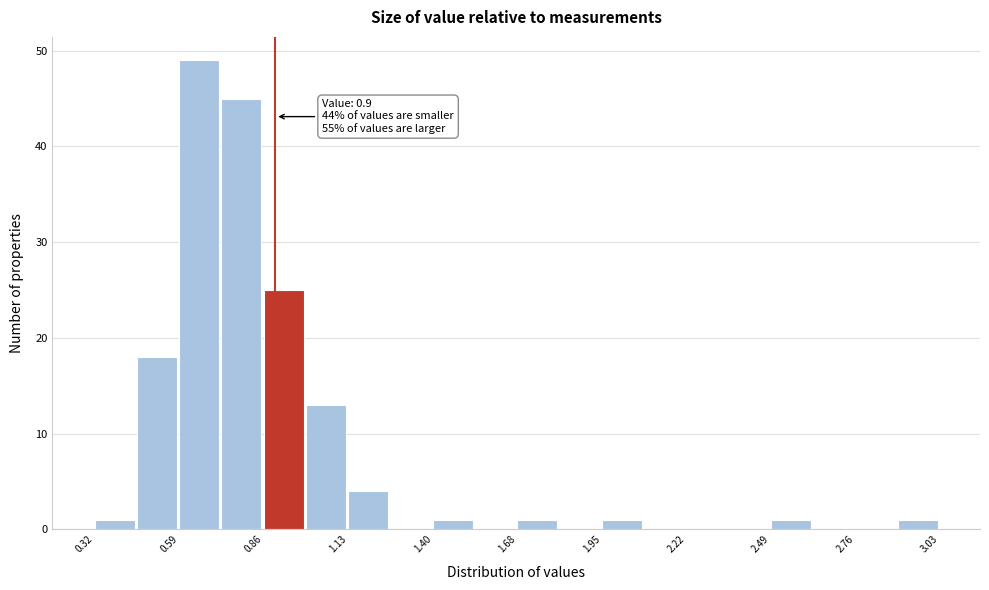

Around what value on the x-axis is the tallest bar? Give the approximate position of its centre, as read against the axis.

0.65